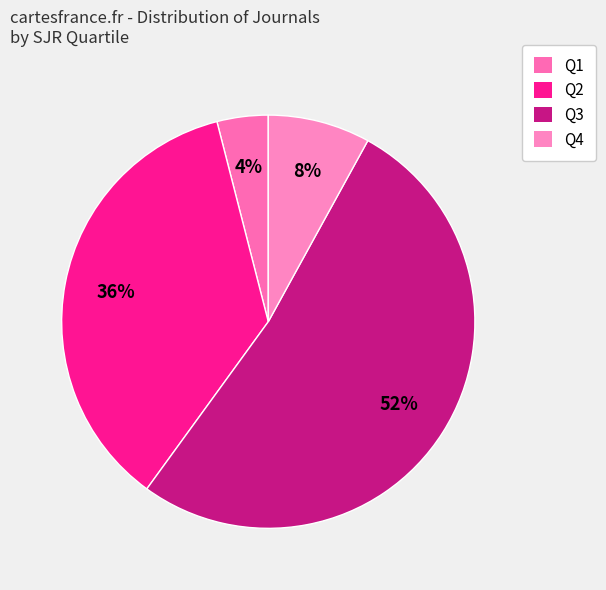

Which category has the smallest portion of the pie?

Q1